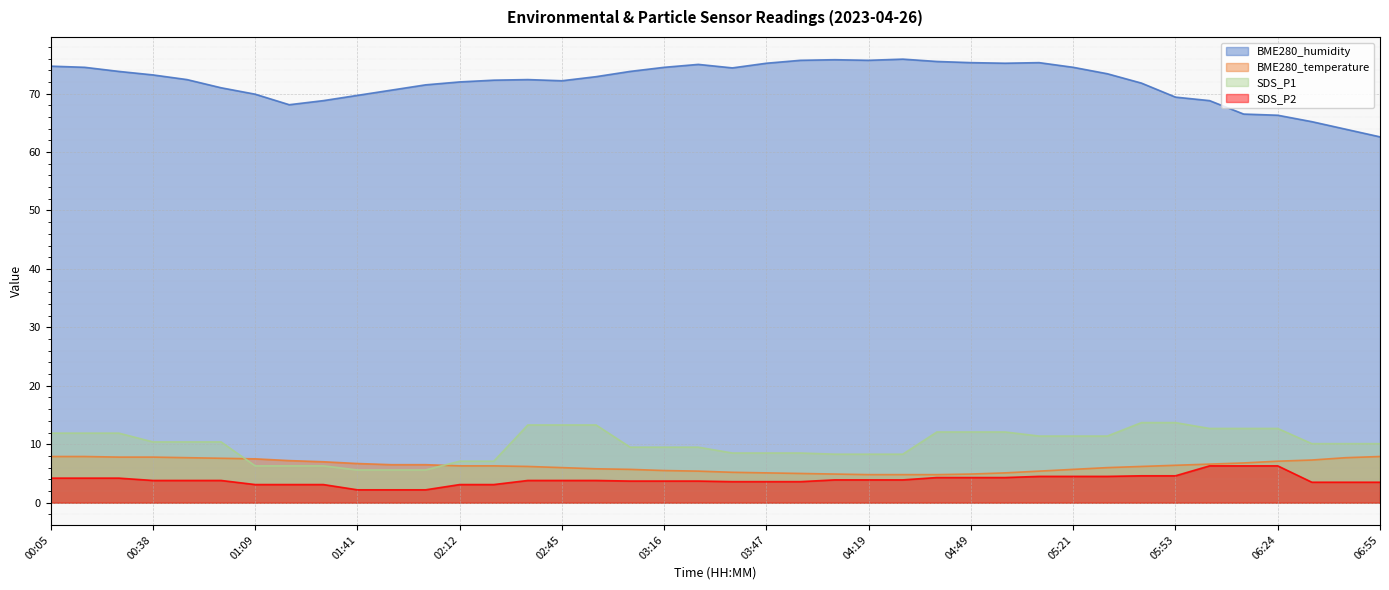

What is the difference between the maximum and second lowest values in the BME280_temperature series?

3.1